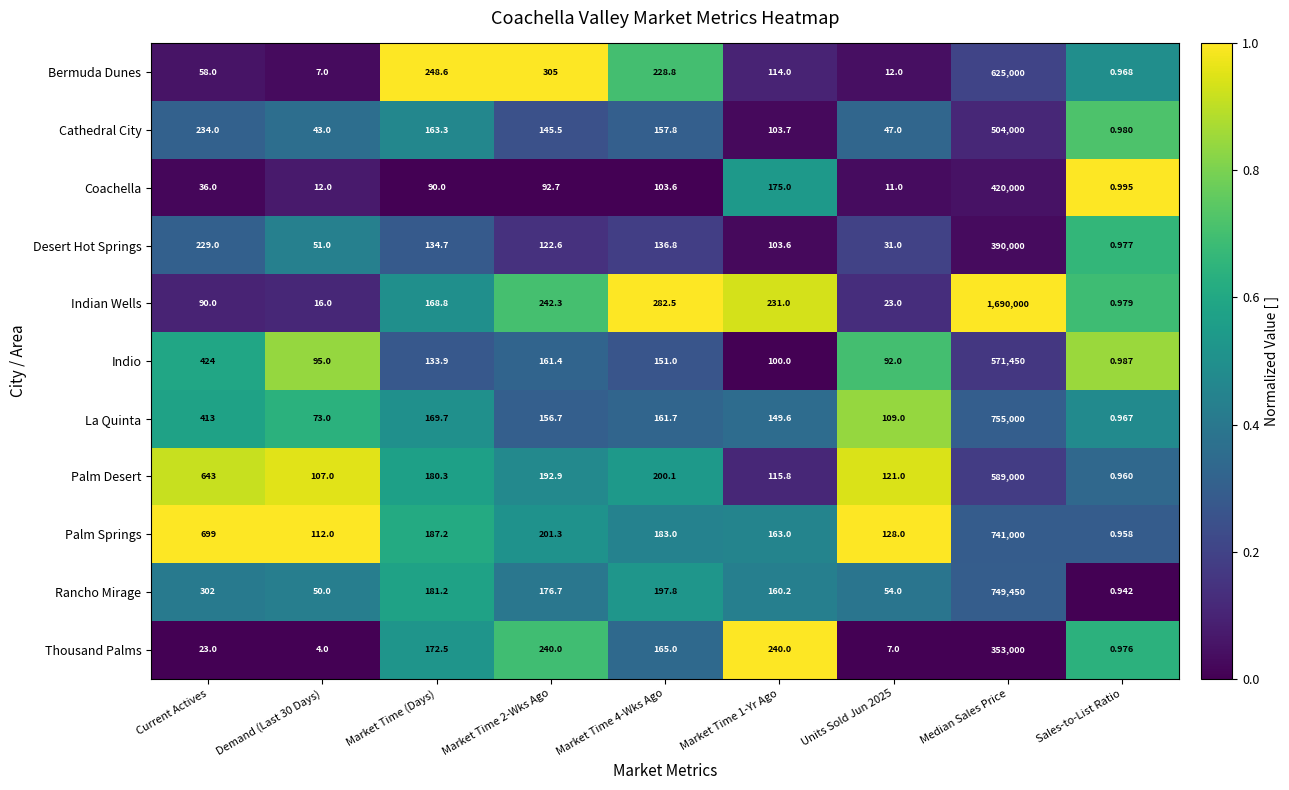

Which category has the highest value across all series?

Median Sales Price